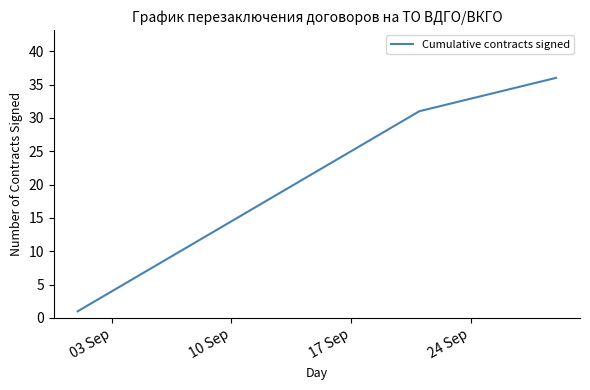

What is the maximum value shown in the chart?

36